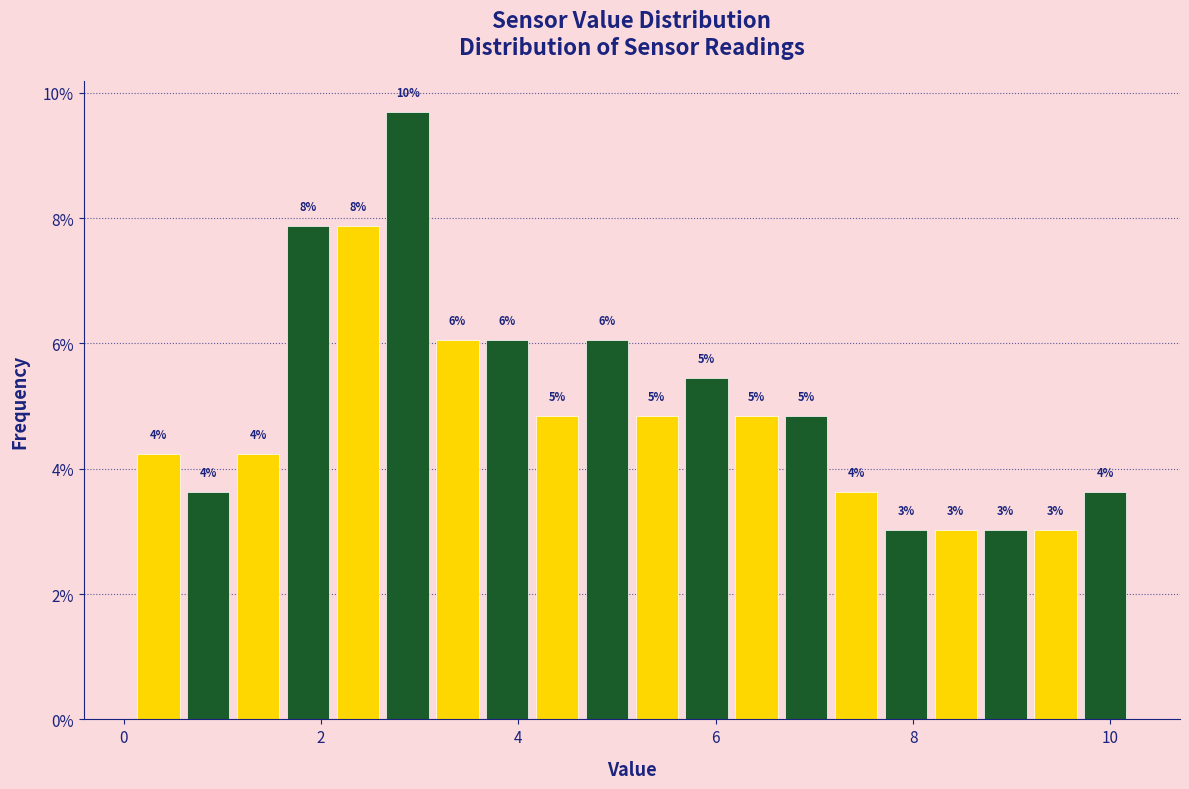

Read against the x-axis, roughly where is the centre of the tallest bar?

2.8